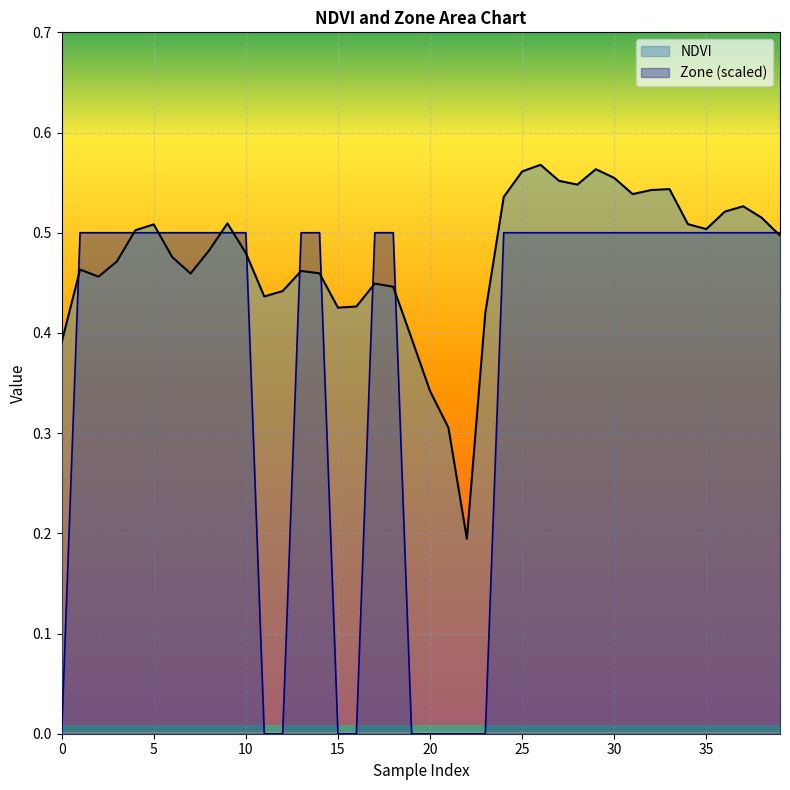

What is the maximum value for NDVI?

0.6